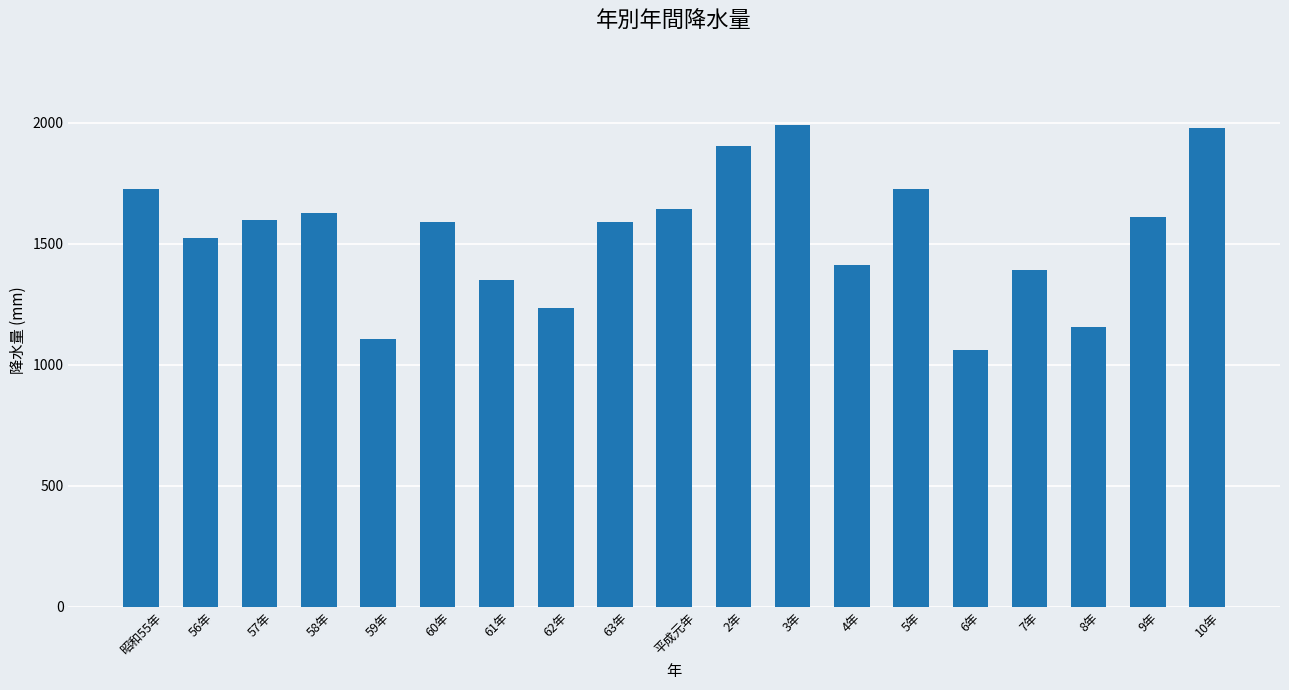

The chart shows a value of 2064.5 at 61年. True or false?

False